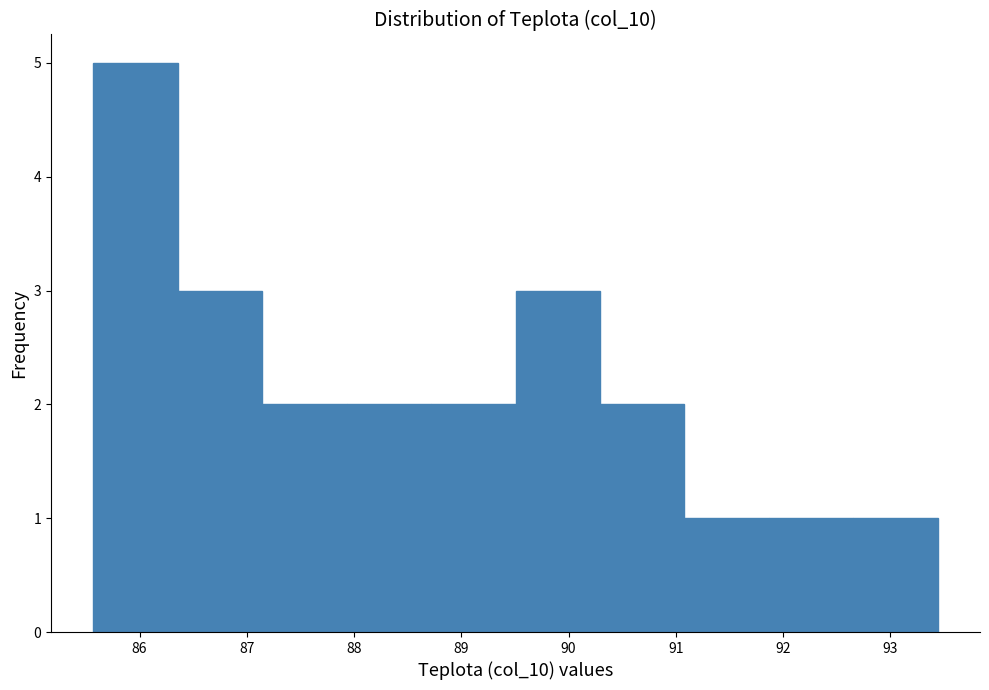

Which range on the x-axis has the tallest bar?

85.6 to 86.4